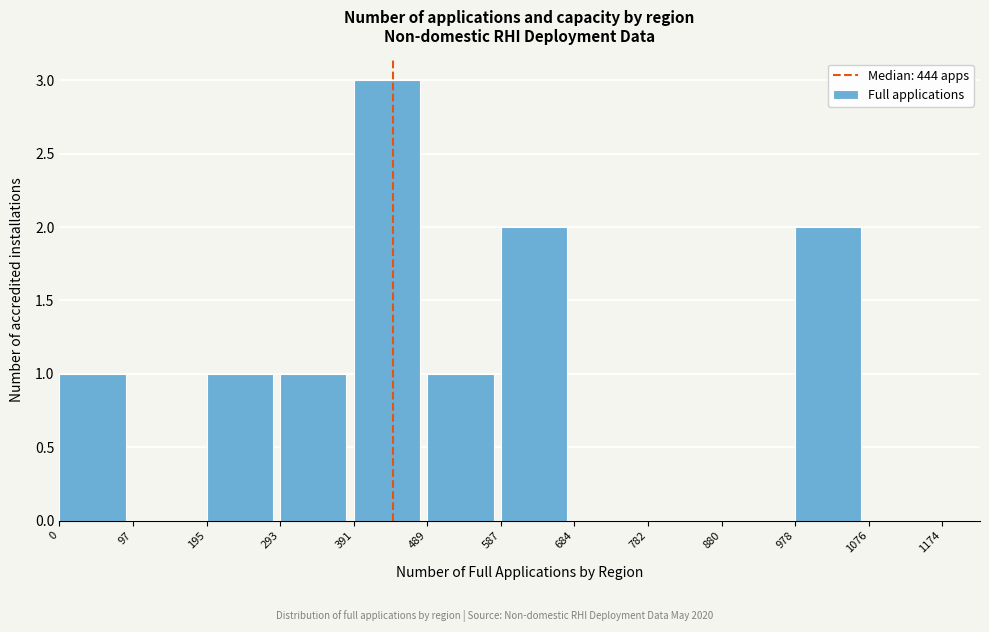

Reading left to right, transcribe this chart: for each bar, give the range it covers on the x-axis and its height. The values are not printed on the chart, so give them approximately, as read against the axis.

0 to 97: 1
97 to 195: 0
195 to 293: 1
293 to 391: 1
391 to 489: 3
489 to 587: 1
587 to 684: 2
684 to 782: 0
782 to 880: 0
880 to 978: 0
978 to 1076: 2
1076 to 1174: 0